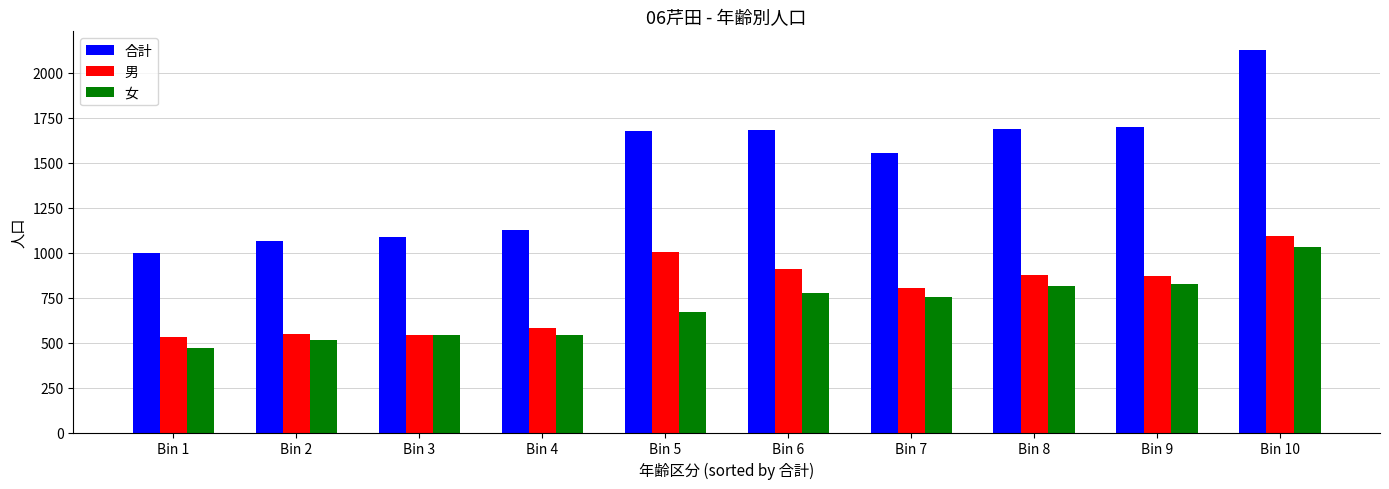

How many data points does each series have?

10